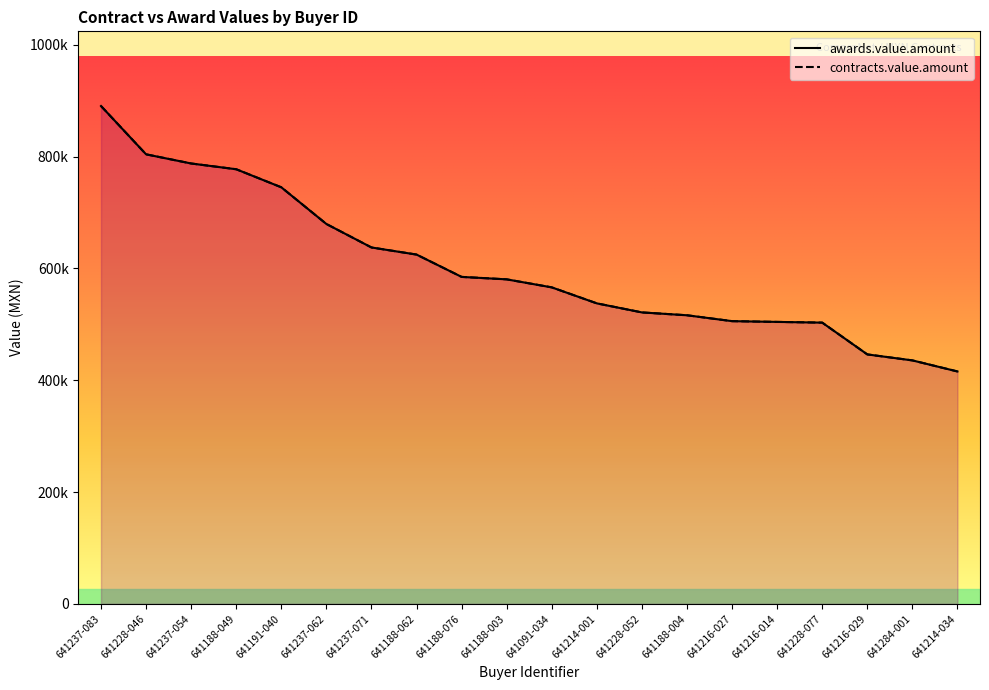

The value of awards.value.amount at 641091-034 is 566209.5. True or false?

True